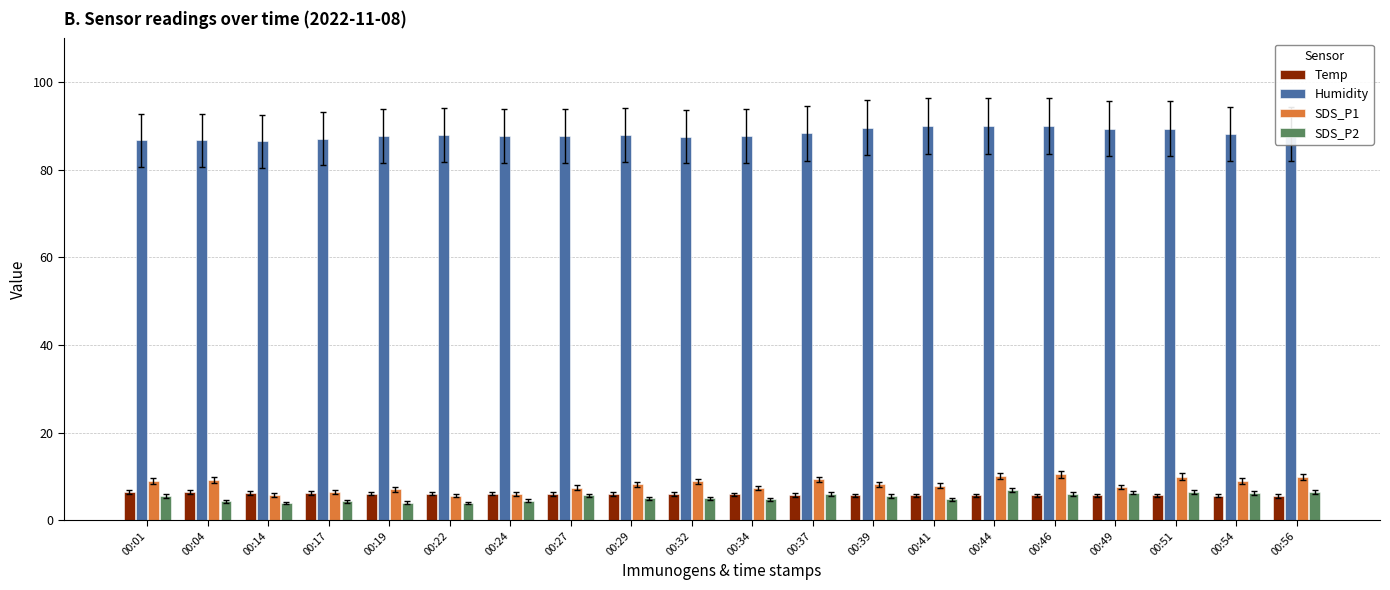

Are the bars grouped side by side (vs. stacked)?

Yes